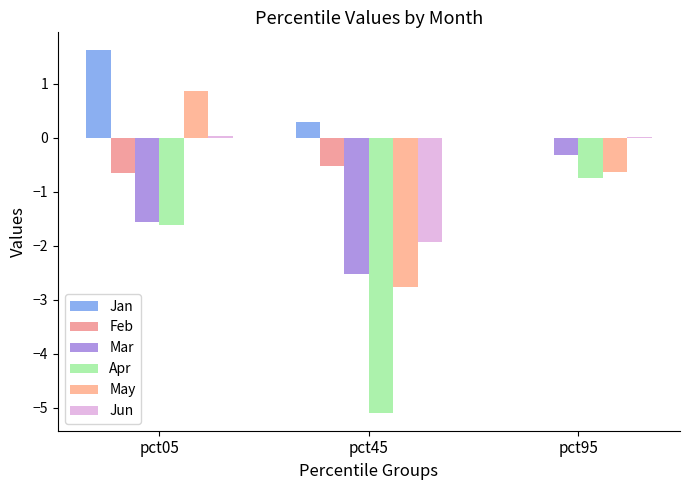

At which label does Feb reach its peak?

pct95